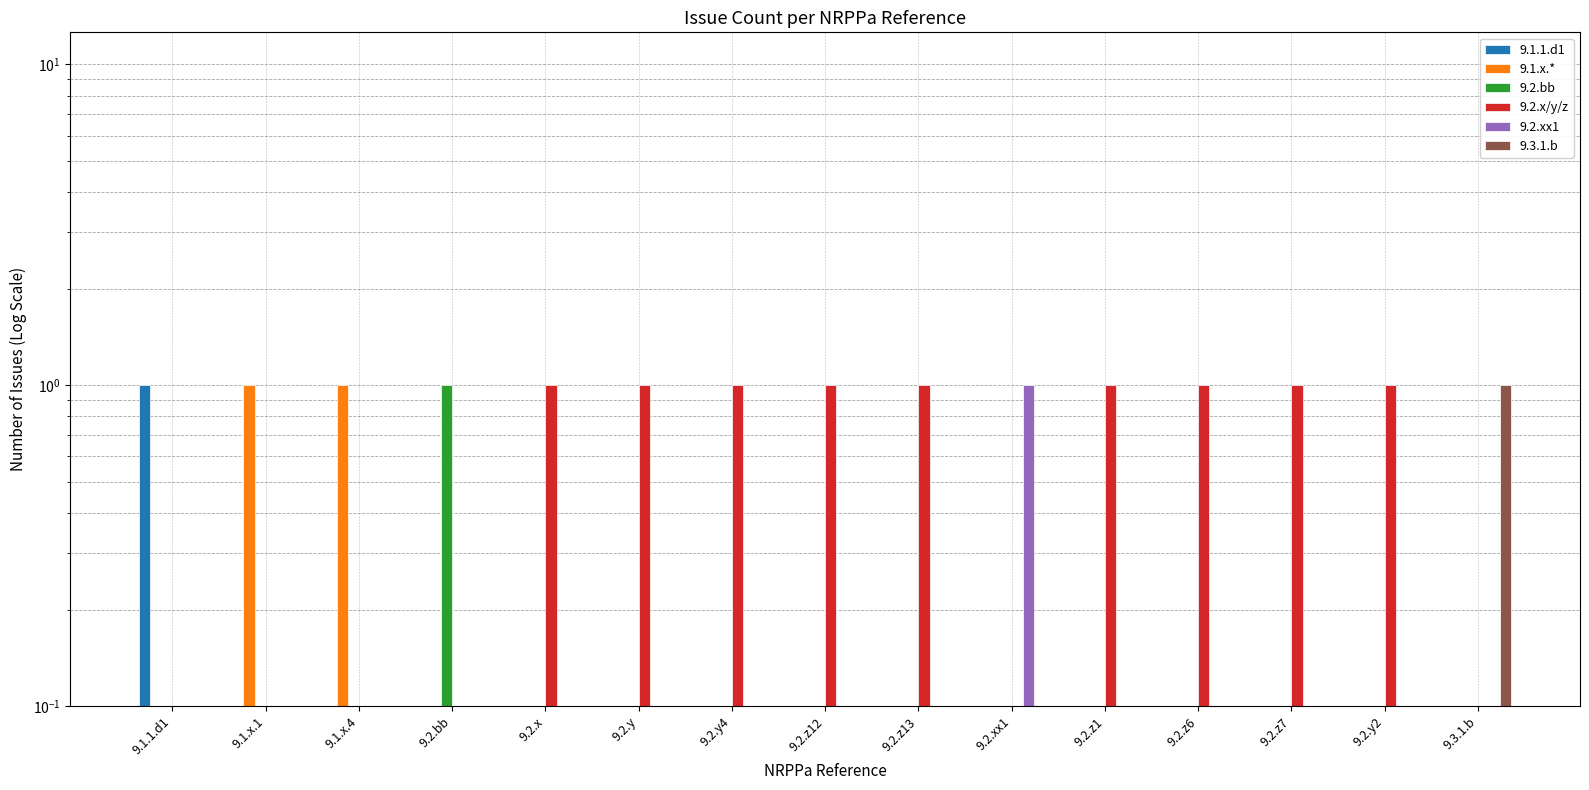

What is the label of the 11th bar from the right?

9.2.x